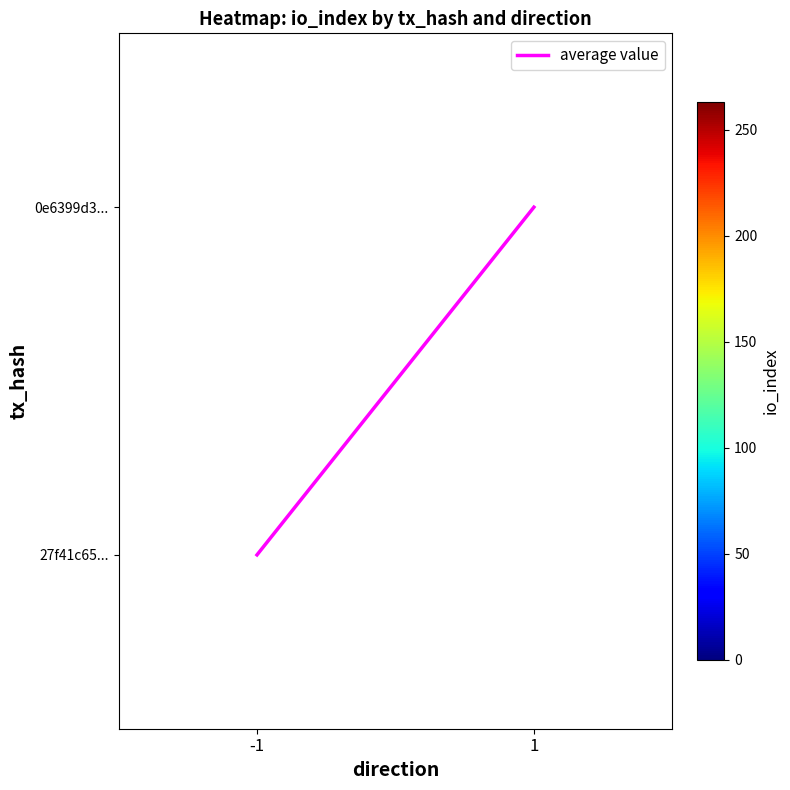

The average value series shows 0.3 at -1. True or false?

False